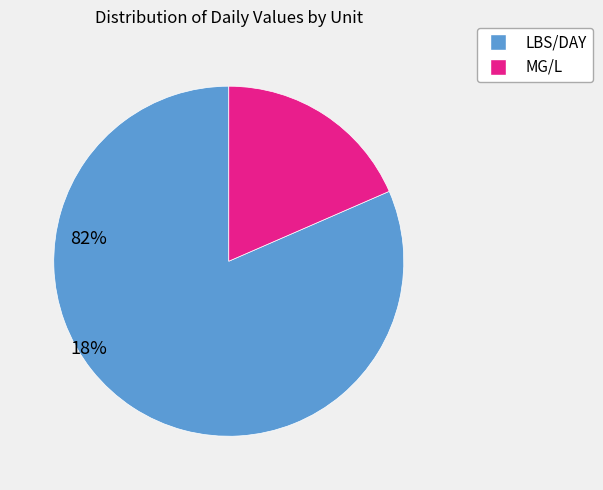

Between MG/L and LBS/DAY, which is larger?

LBS/DAY